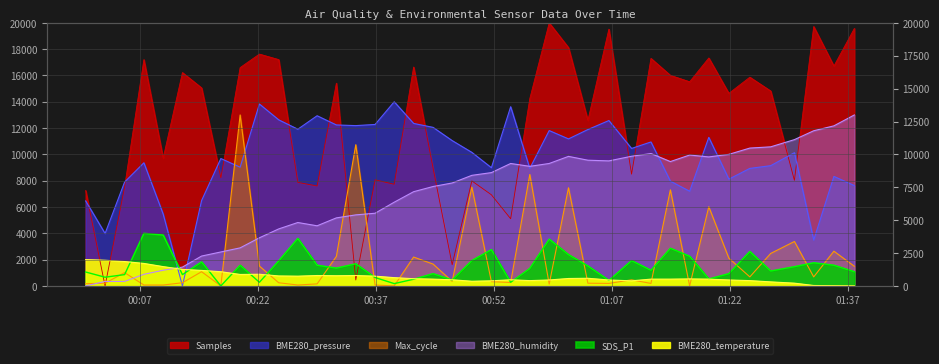

How many interior local valleys does the BME280_humidity series have?

5